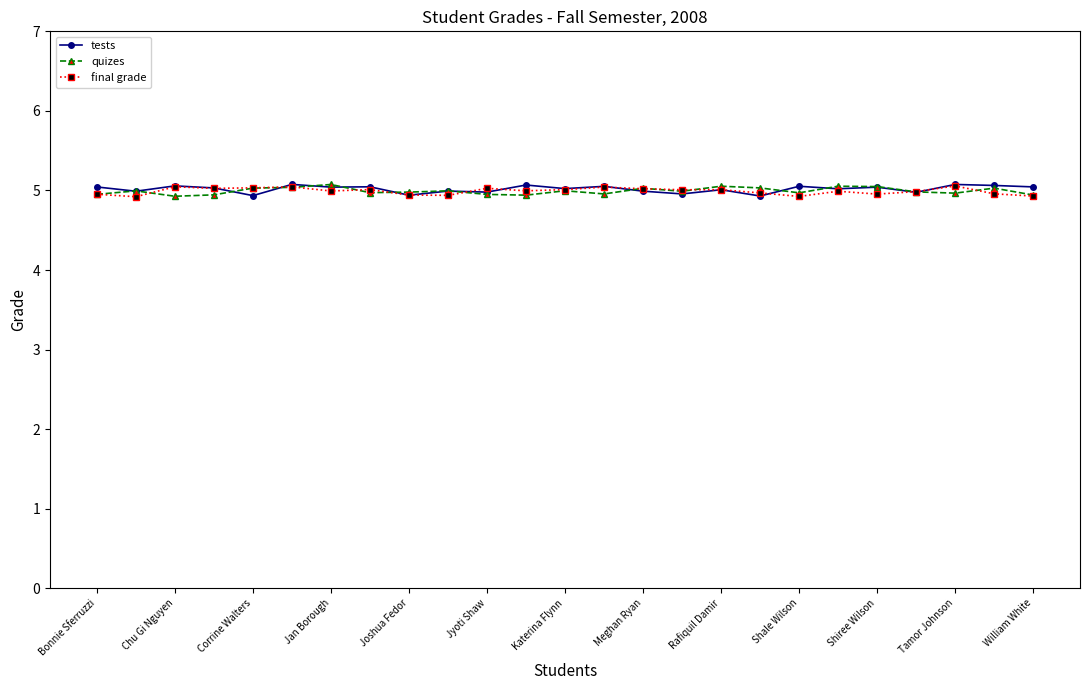

What are all the series names shown in the legend?

tests, quizes, final grade